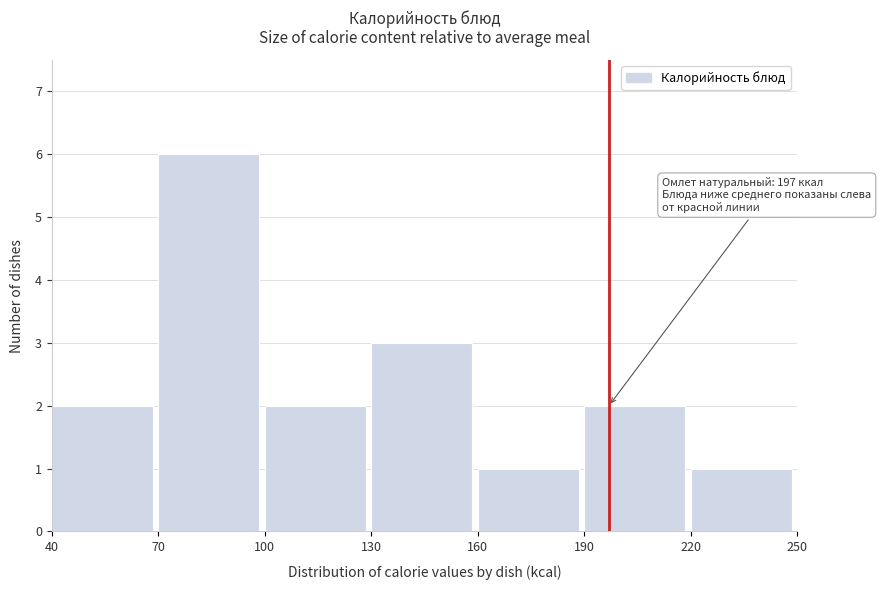

Which range on the x-axis has the tallest bar?

70 to 100